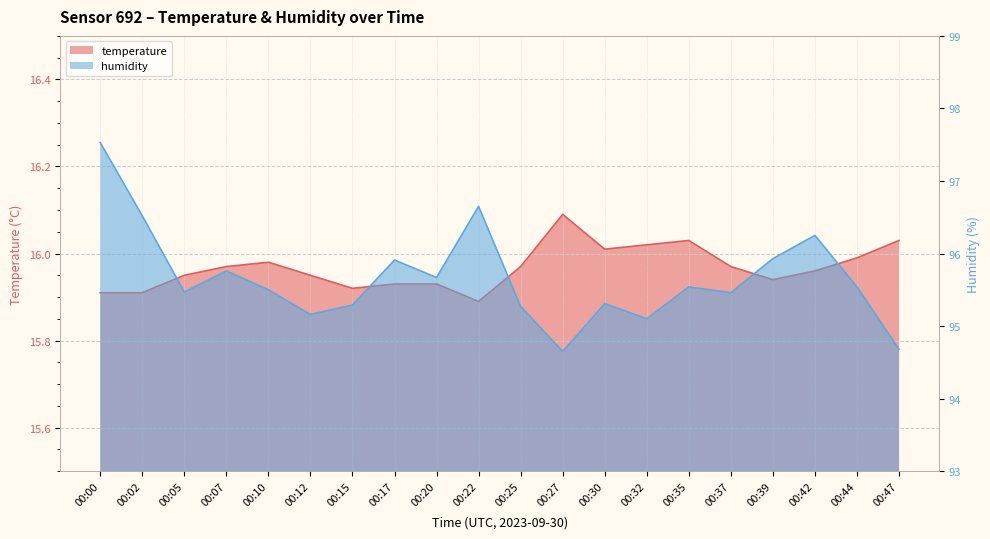

At which category does humidity reach its first local valley?

00:05